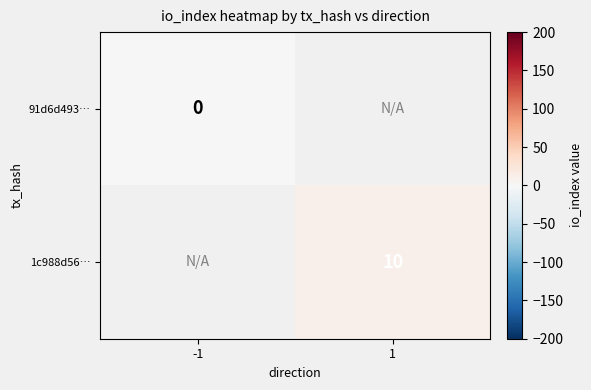

What is the greatest value displayed?

10.0